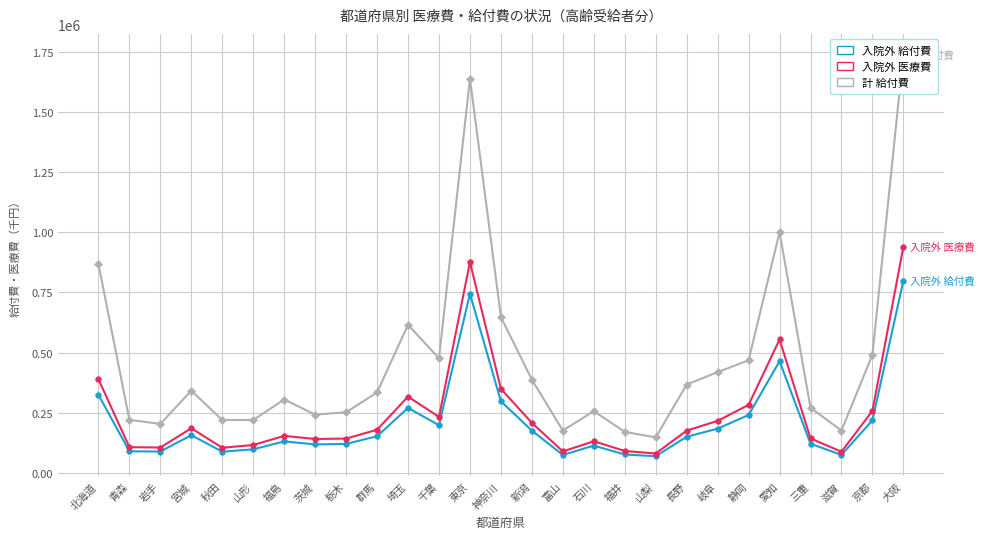

What is the average value of the 入院外 医療費（千円） series?

247071.3